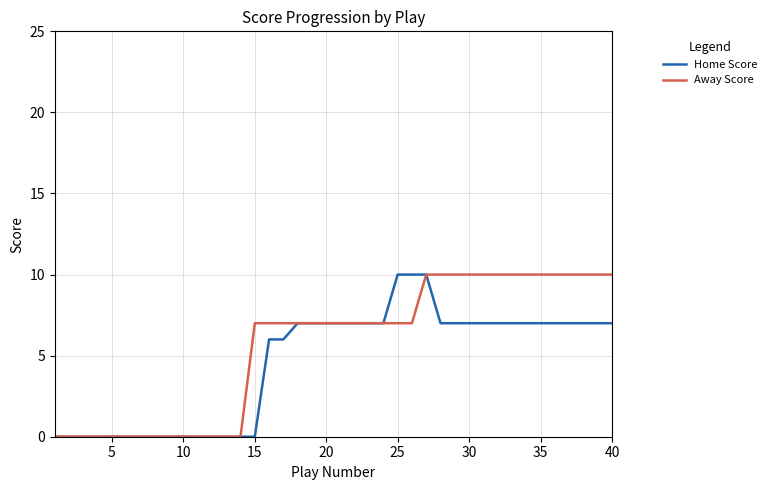

How many values in the Home Score series are below 7?

17